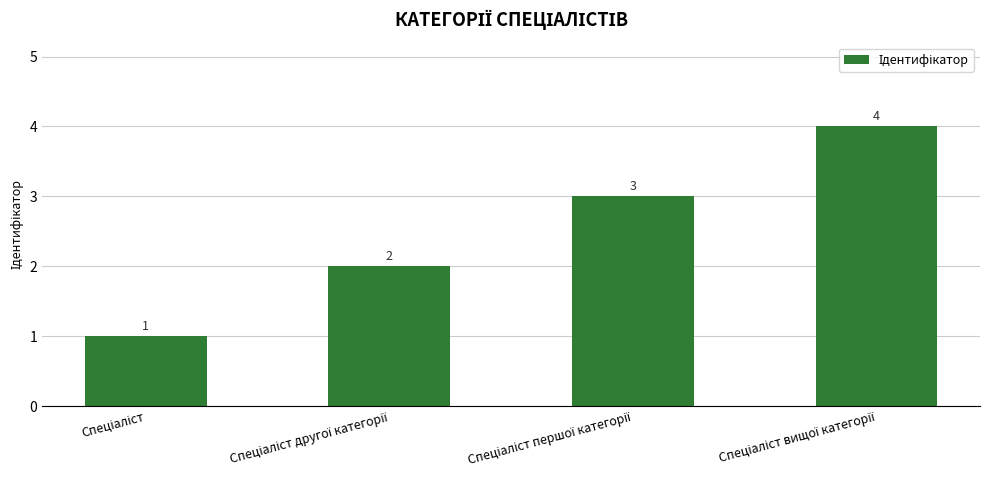

Count the values in the range 2 to 4.

3